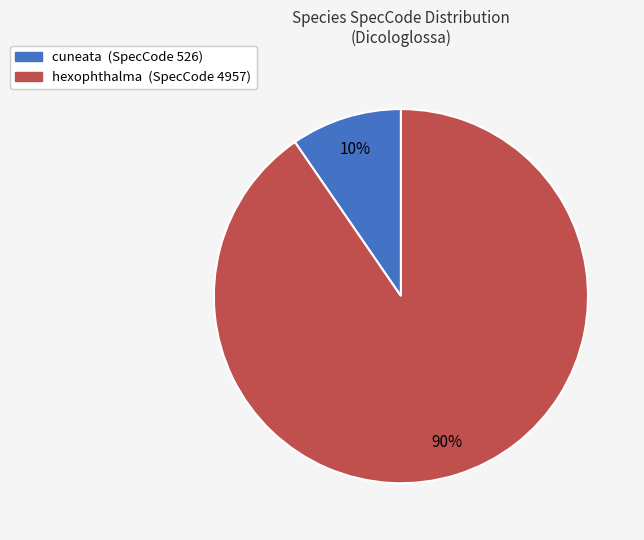

Is cuneata the majority of the pie?

No